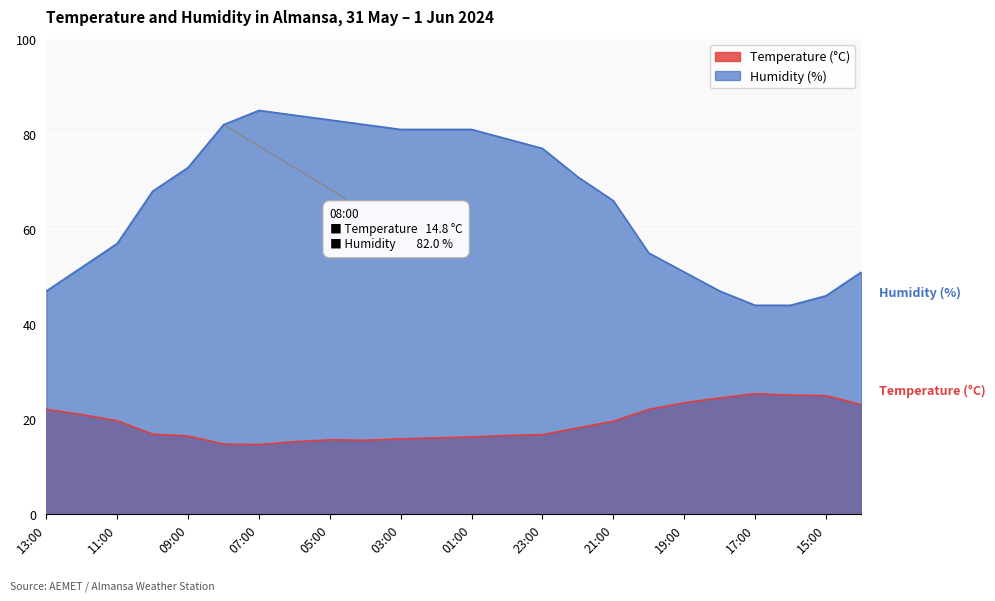

Reading left to right, extract all data points from this chart.

Temperature (°C): 22.1	21.0	19.7	16.9	16.5	14.8	14.7	15.3	15.7	15.6	15.9	16.1	16.3	16.6	16.8	18.2	19.6	22.1	23.5	24.5	25.4	25.1	25.0	23.1
Humidity (%): 47.0	52.0	57.0	68.0	73.0	82.0	85.0	84.0	83.0	82.0	81.0	81.0	81.0	79.0	77.0	71.0	66.0	55.0	51.0	47.0	44.0	44.0	46.0	51.0